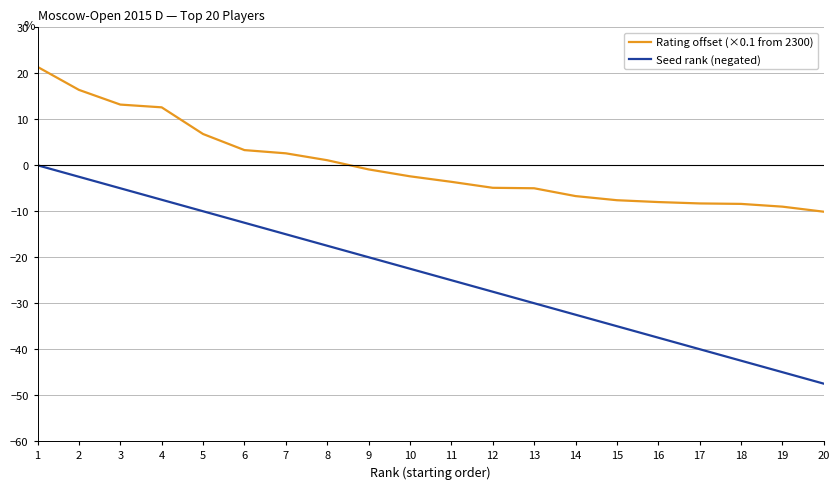

True or false: Rating offset (×0.1 from 2300) and Seed rank (negated) cross at least once.

False